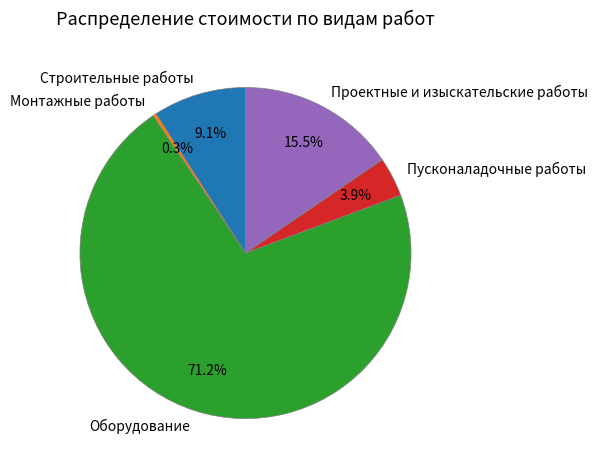

Between Оборудование and Проектные и изыскательские работы, which is larger?

Оборудование